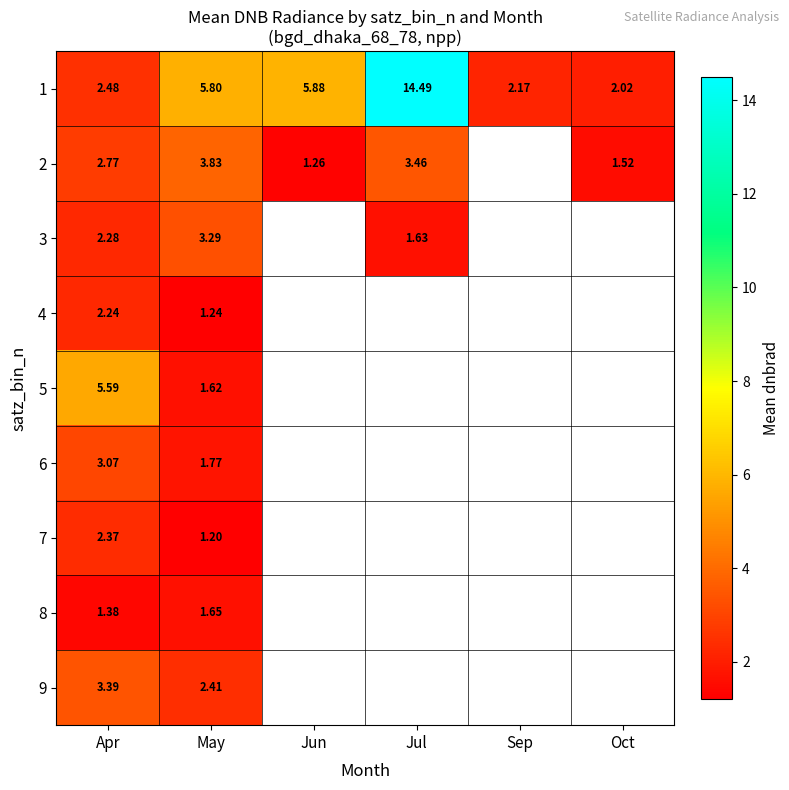

How many distinct data groups are displayed?

9